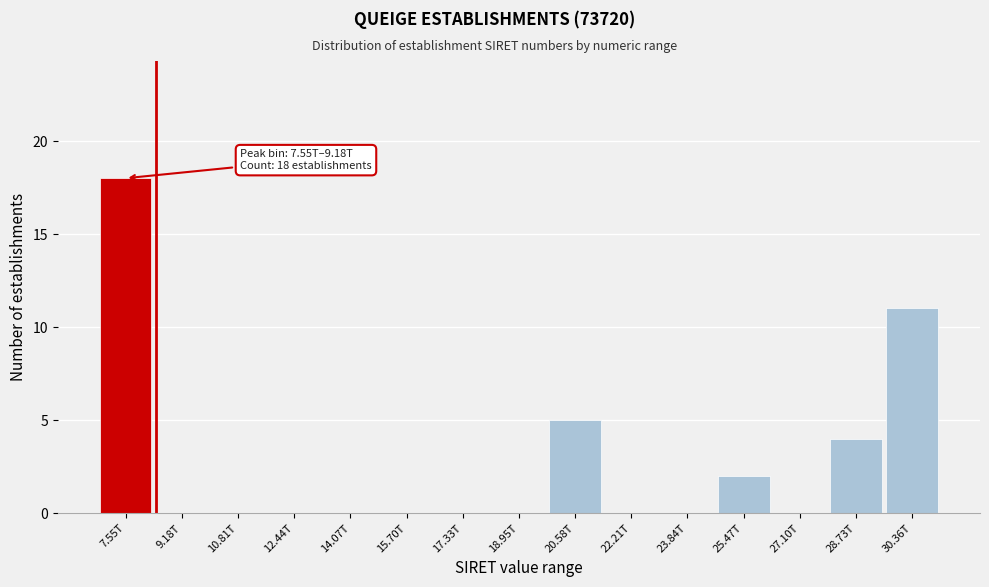

Reading left to right, extract all data points from this chart.

7.55T=18	9.18T=0	10.81T=0	12.44T=0	14.07T=0	15.70T=0	17.33T=0	18.95T=0	20.58T=5	22.21T=0	23.84T=0	25.47T=2	27.10T=0	28.73T=4	30.36T=11